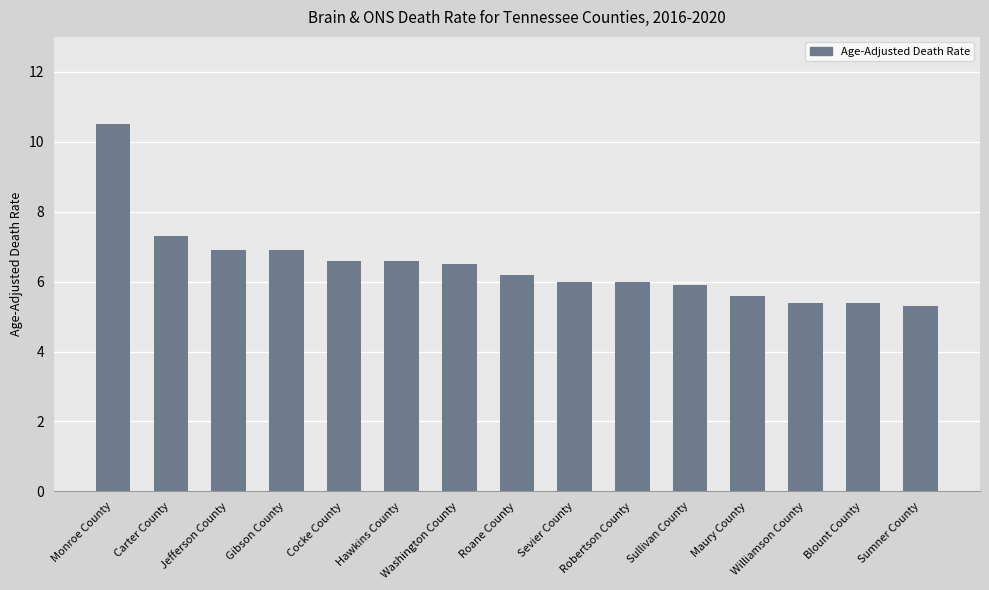

Does the chart contain stacked bars?

No